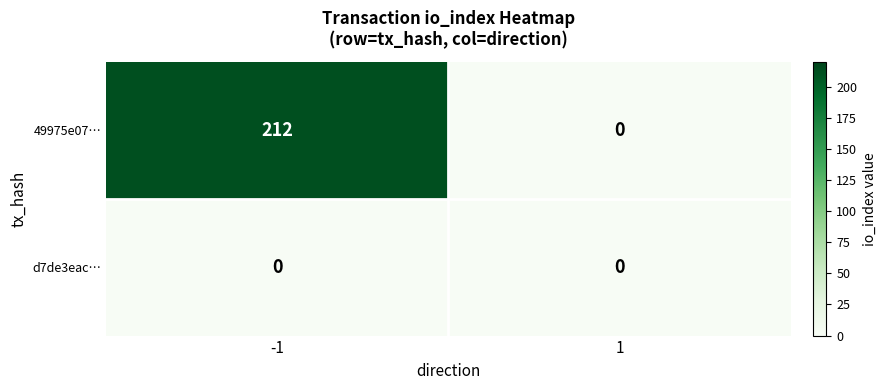

Rank the series by their average value, from highest to lowest.

49975e07…, d7de3eac…